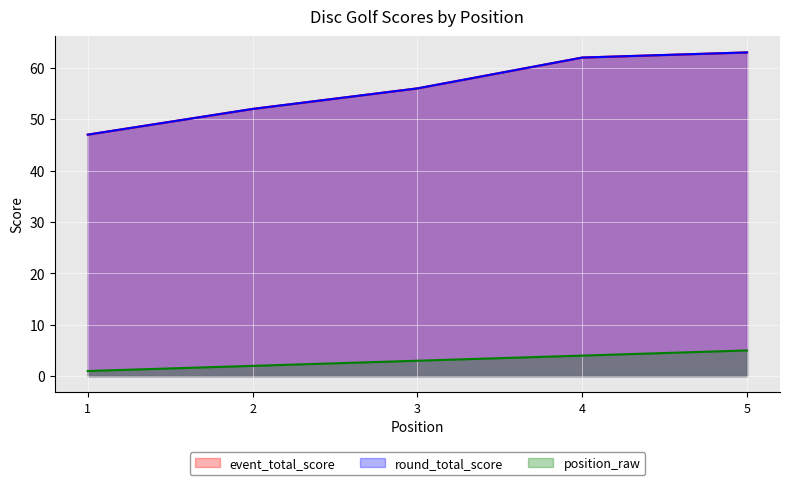

List the series in order of their peak value, lowest first.

position_raw, event_total_score, round_total_score